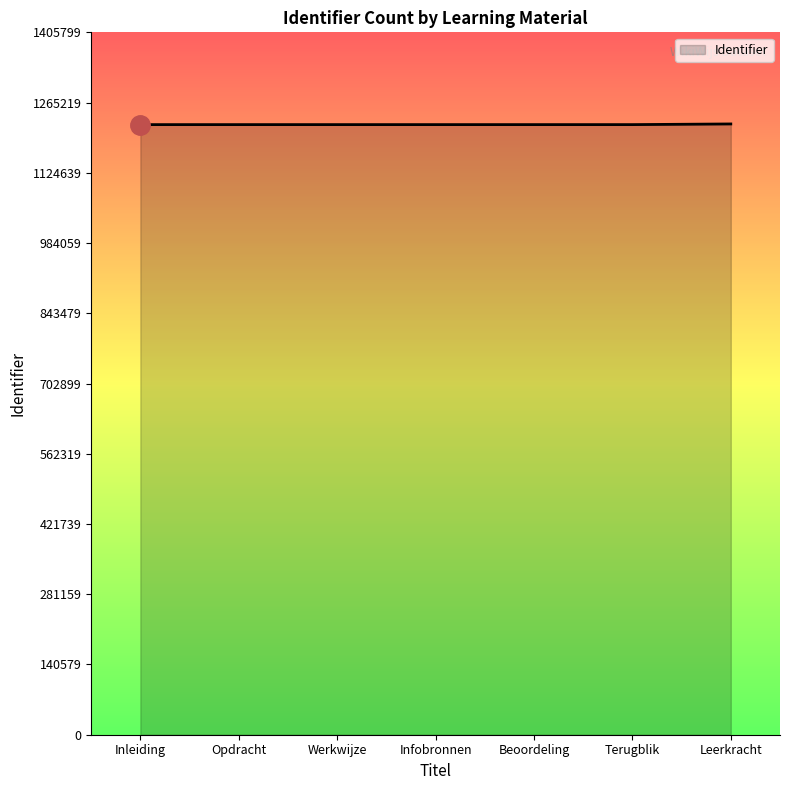

What is the sum of all values?

8549019